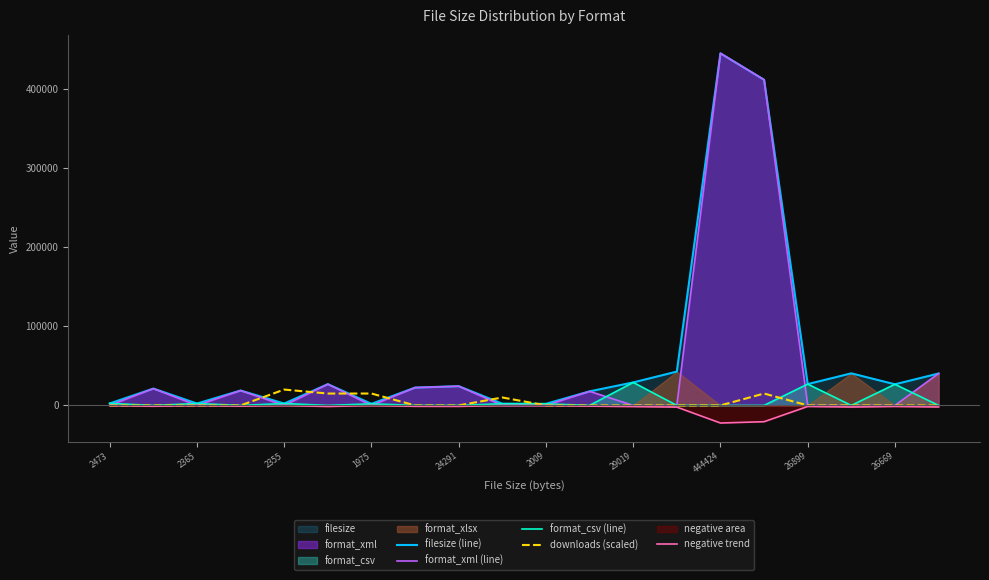

What is the value of the negative trend point at the 10th from the left?

-106.6